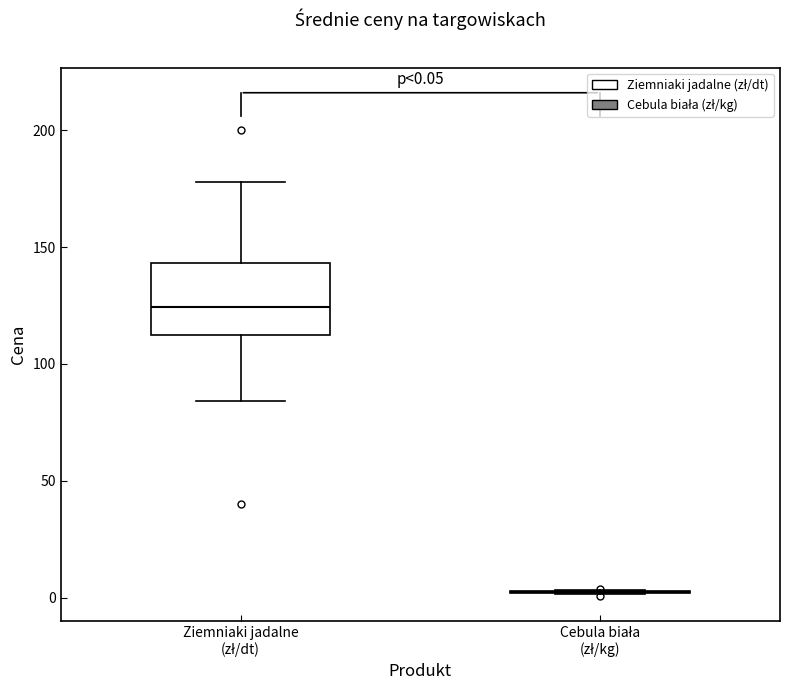

Comparing the boxes themselves (not the whiskers), which one is the tallest?

Ziemniaki jadalne (zł/dt)